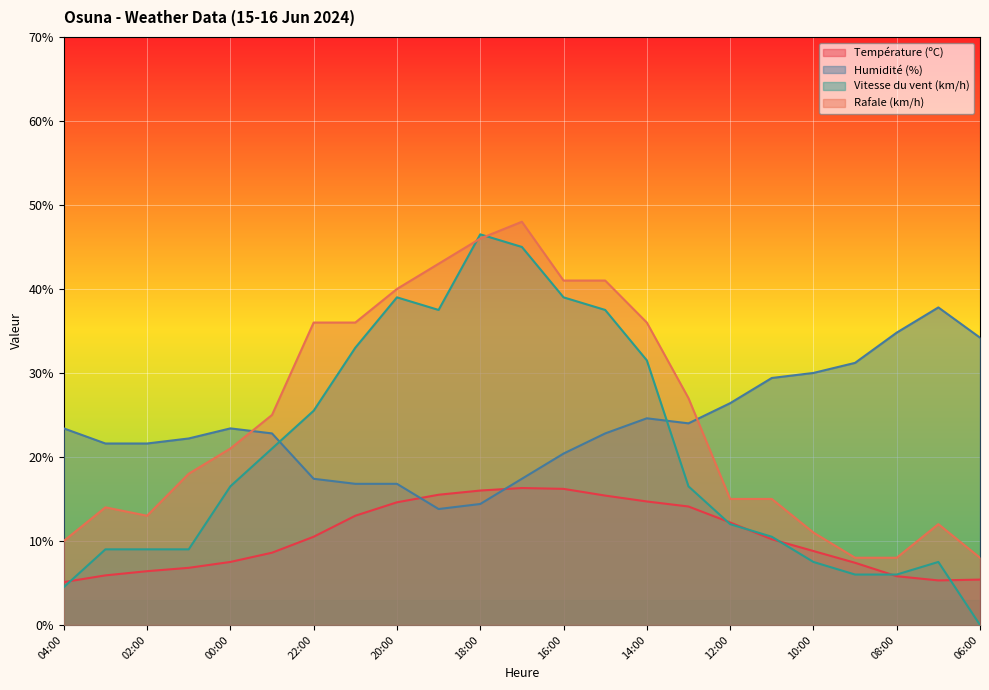

Reading left to right, extract all data points from this chart.

Température (ºC): 04:00=5.1	03:00=5.9	02:00=6.4	01:00=6.8	00:00=7.5	23:00=8.6	22:00=10.5	21:00=13.0	20:00=14.6	19:00=15.5	18:00=16.0	17:00=16.3	16:00=16.2	15:00=15.4	14:00=14.7	13:00=14.1	12:00=12.2	11:00=10.2	10:00=8.8	09:00=7.4	08:00=5.8	07:00=5.3	06:00=5.4
Humidité (%): 04:00=23.4	03:00=21.6	02:00=21.6	01:00=22.2	00:00=23.4	23:00=22.8	22:00=17.4	21:00=16.8	20:00=16.8	19:00=13.8	18:00=14.4	17:00=17.4	16:00=20.4	15:00=22.8	14:00=24.6	13:00=24.0	12:00=26.4	11:00=29.4	10:00=30.0	09:00=31.2	08:00=34.8	07:00=37.8	06:00=34.2
Vitesse du vent (km/h): 04:00=4.5	03:00=9.0	02:00=9.0	01:00=9.0	00:00=16.5	23:00=21.0	22:00=25.5	21:00=33.0	20:00=39.0	19:00=37.5	18:00=46.5	17:00=45.0	16:00=39.0	15:00=37.5	14:00=31.5	13:00=16.5	12:00=12.0	11:00=10.5	10:00=7.5	09:00=6.0	08:00=6.0	07:00=7.5	06:00=0.0
Rafale (km/h): 04:00=10.0	03:00=14.0	02:00=13.0	01:00=18.0	00:00=21.0	23:00=25.0	22:00=36.0	21:00=36.0	20:00=40.0	19:00=43.0	18:00=46.0	17:00=48.0	16:00=41.0	15:00=41.0	14:00=36.0	13:00=27.0	12:00=15.0	11:00=15.0	10:00=11.0	09:00=8.0	08:00=8.0	07:00=12.0	06:00=8.0